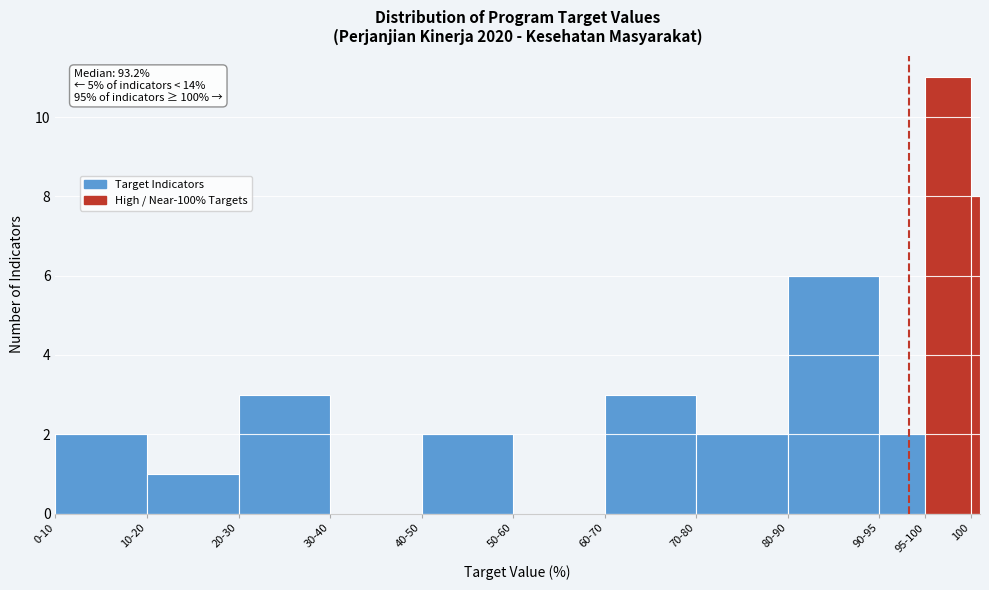

Reading left to right, extract all data points from this chart.

0-10=2	10-20=1	20-30=3	30-40=0	40-50=2	50-60=0	60-70=3	70-80=2	80-90=6	90-95=2	95-100=11	100=8